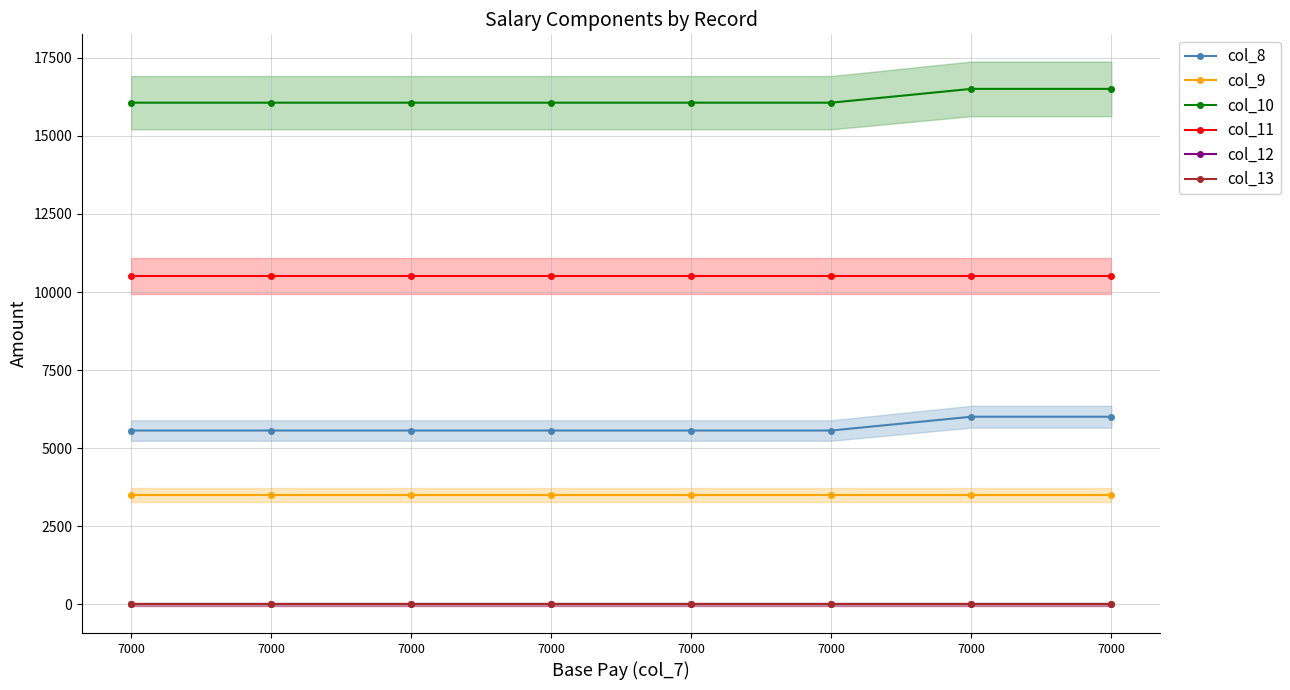

True or false: col_11 and col_8 intersect in this chart.

False